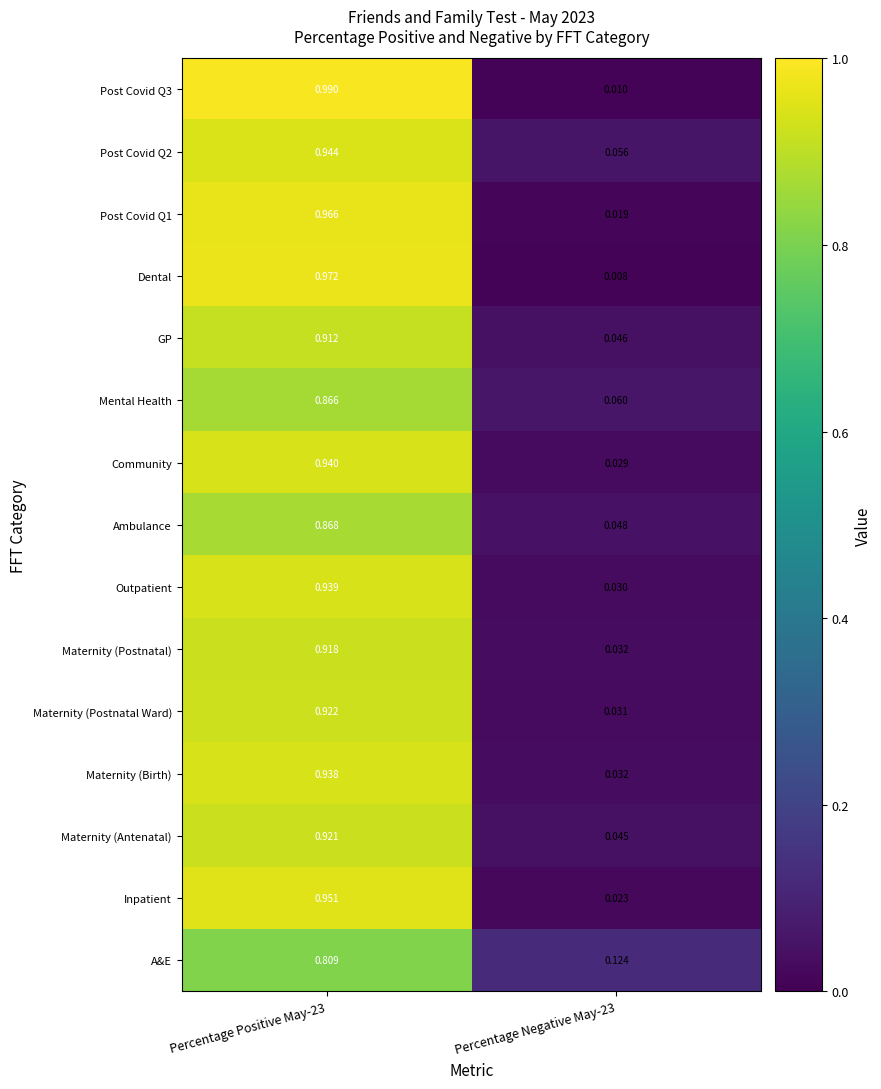

Is the value of Post Covid Q2 at Percentage Negative May-23 greater than the value of Maternity (Birth) at Percentage Negative May-23?

Yes